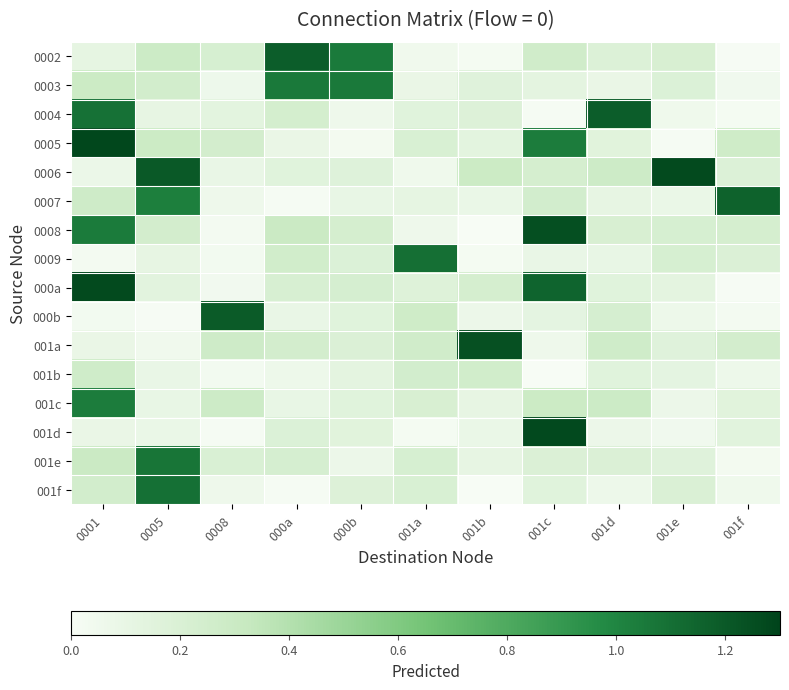

How many categories are shown in the chart?

11